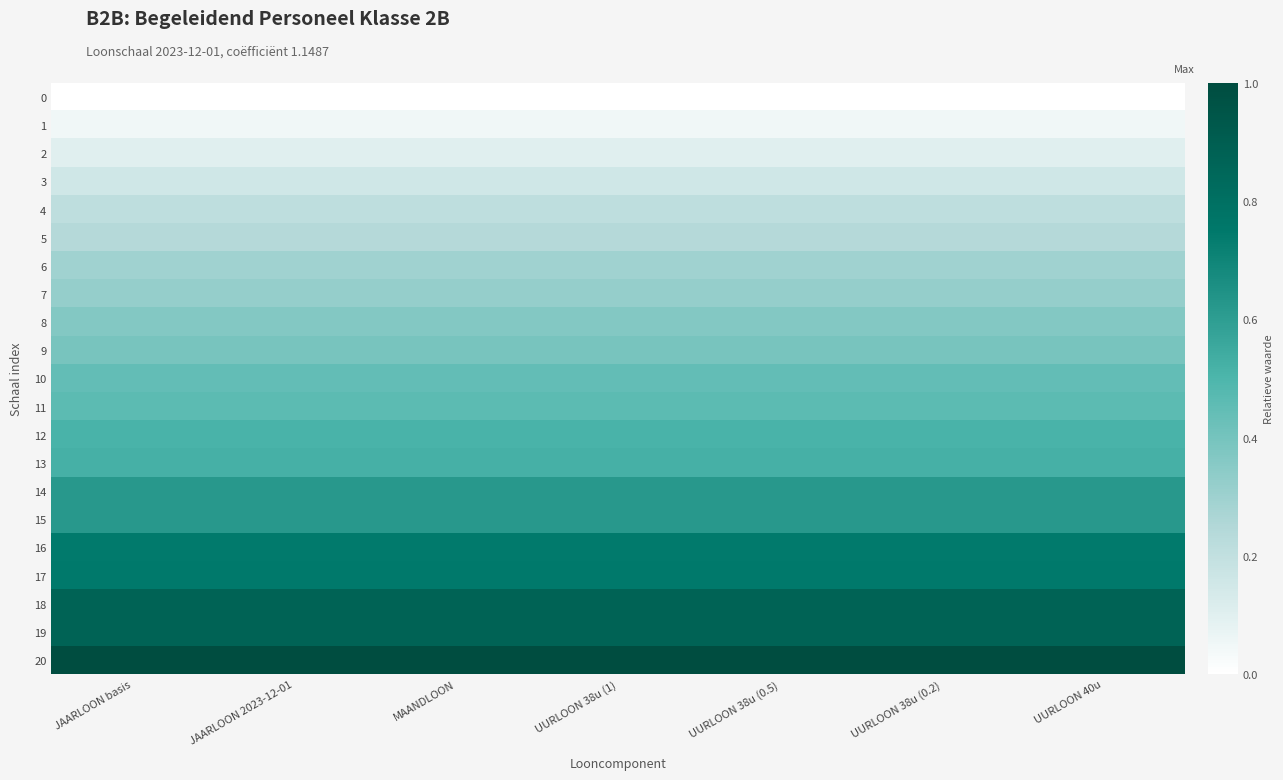

List the series in order of their peak value, lowest first.

0, 1, 2, 3, 4, 5, 6, 7, 8, 9, 10, 11, 12, 13, 14, 15, 16, 17, 18, 19, 20